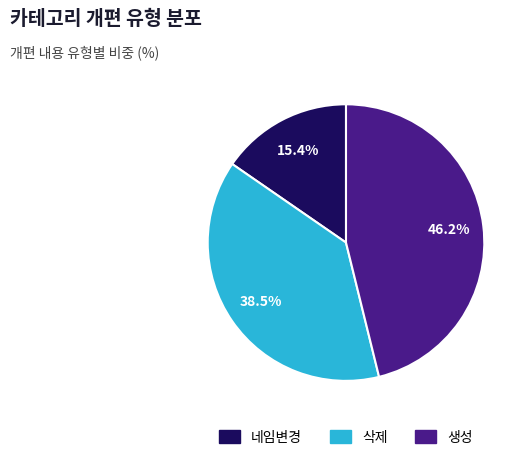

Count the number of slices in the pie.

3